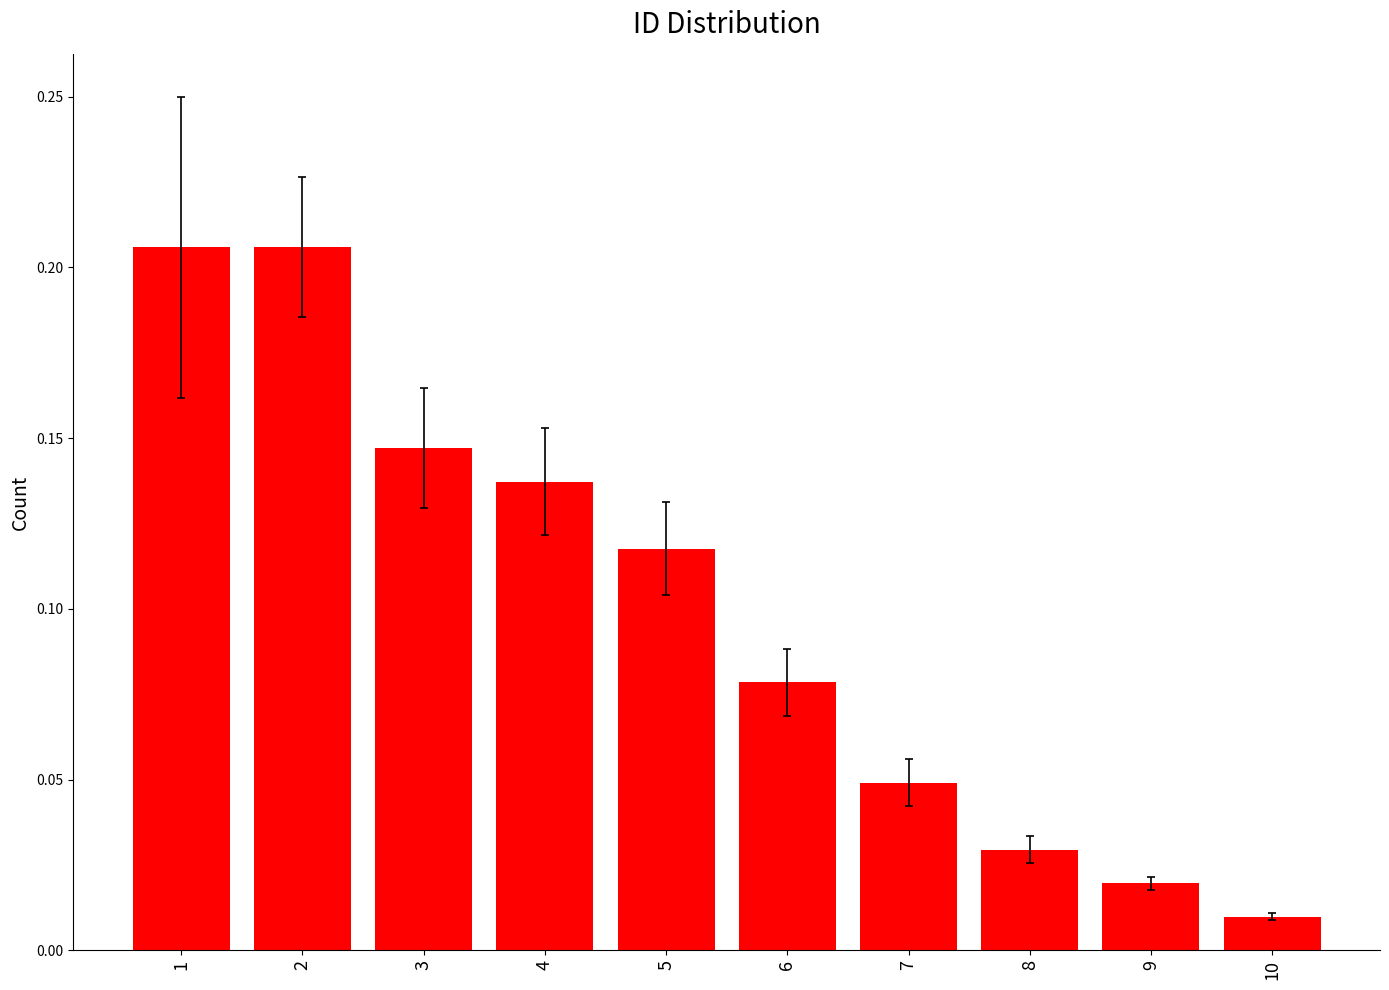

What is the sum of the values at 6 and 2?

0.3